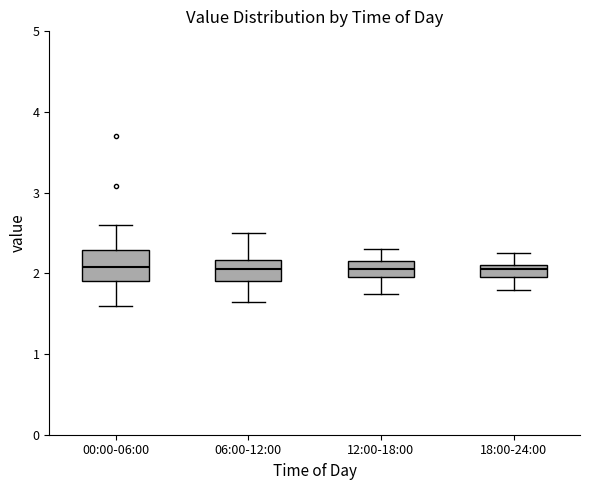

Where is the lower edge of the box for 18:00-24:00 on the y-axis? The values are not printed on the chart, so give them approximately, as read against the axis.

2.0